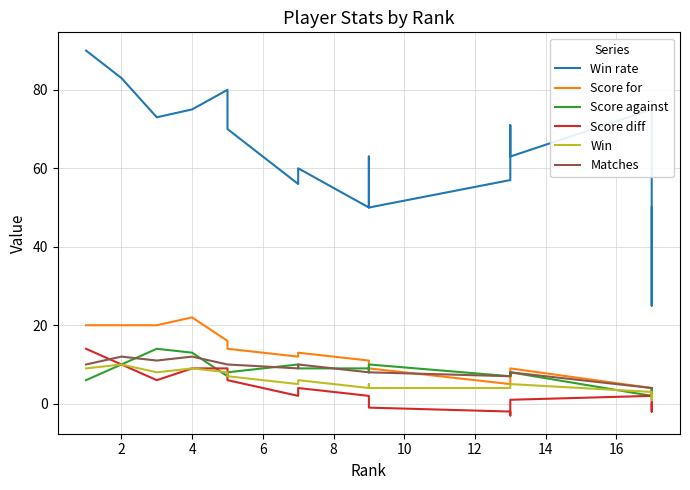

Which series has the largest total across all categories?

Win rate